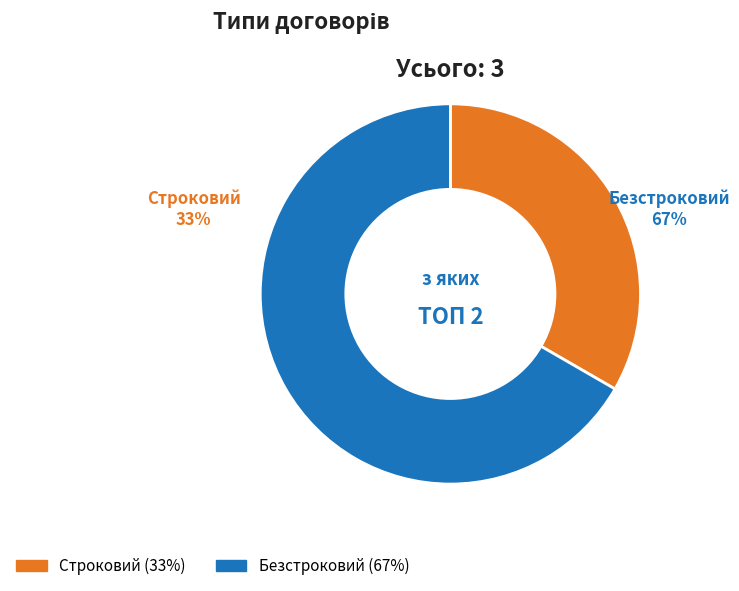

Is it true that Строковий is 20% of the pie?

False